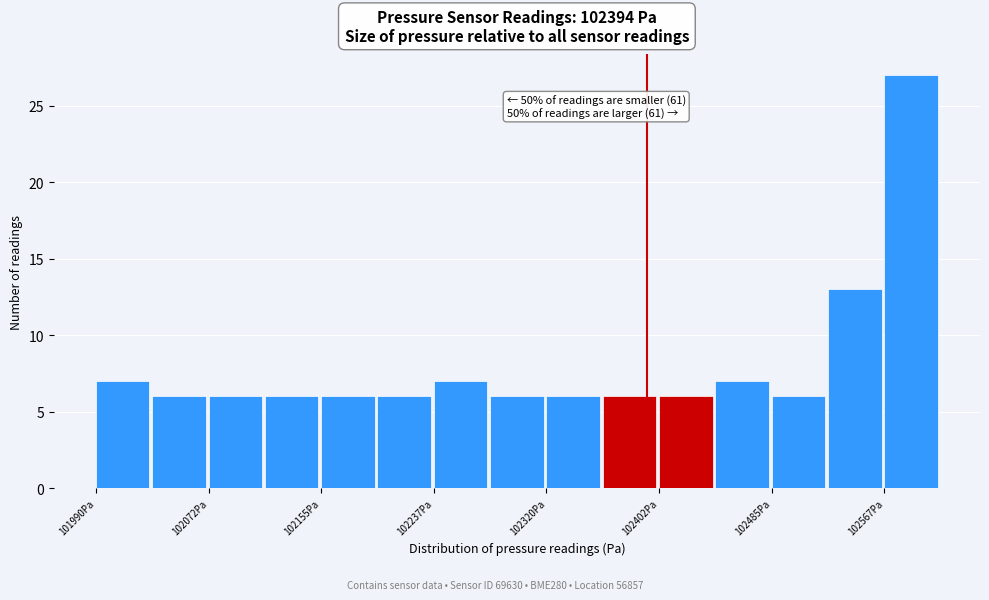

Over which range of the x-axis is the bar tallest?

102570 to 102610